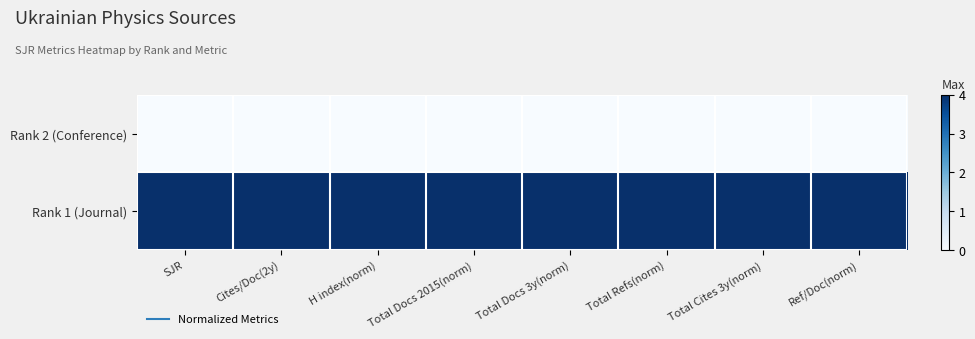

At SJR, list the series in order from largest to smallest.

Rank 1 (Journal), Rank 2 (Conference)